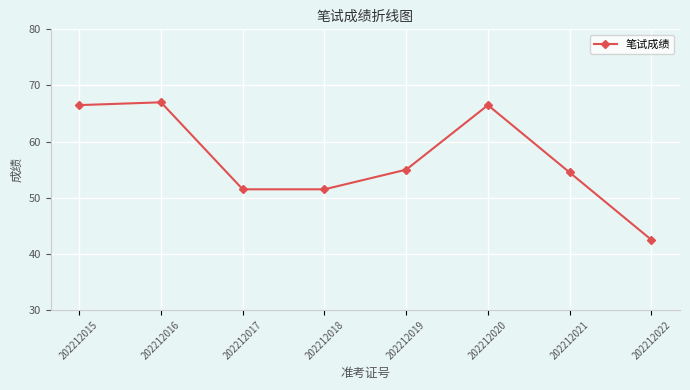

Reading left to right, extract all data points from this chart.

202212015=66.5	202212016=67.0	202212017=51.5	202212018=51.5	202212019=55.0	202212020=66.5	202212021=54.5	202212022=42.5